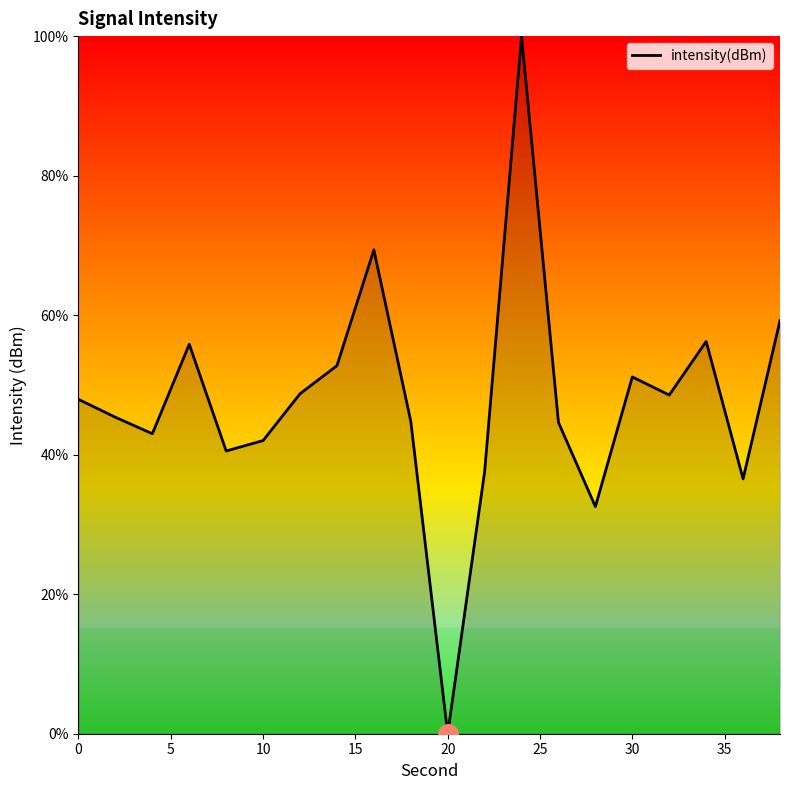

What is the difference between the maximum and minimum values?

100.0